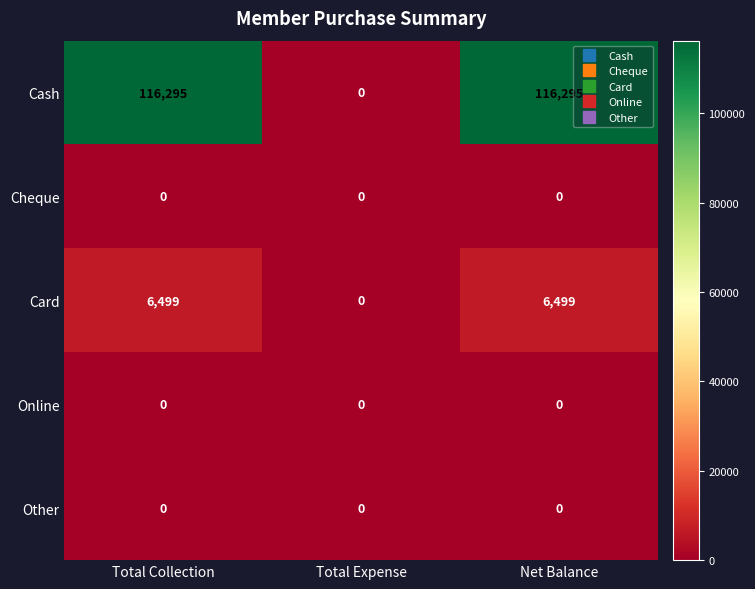

Is the value of Cheque at Net Balance greater than the value of Card at Total Collection?

No